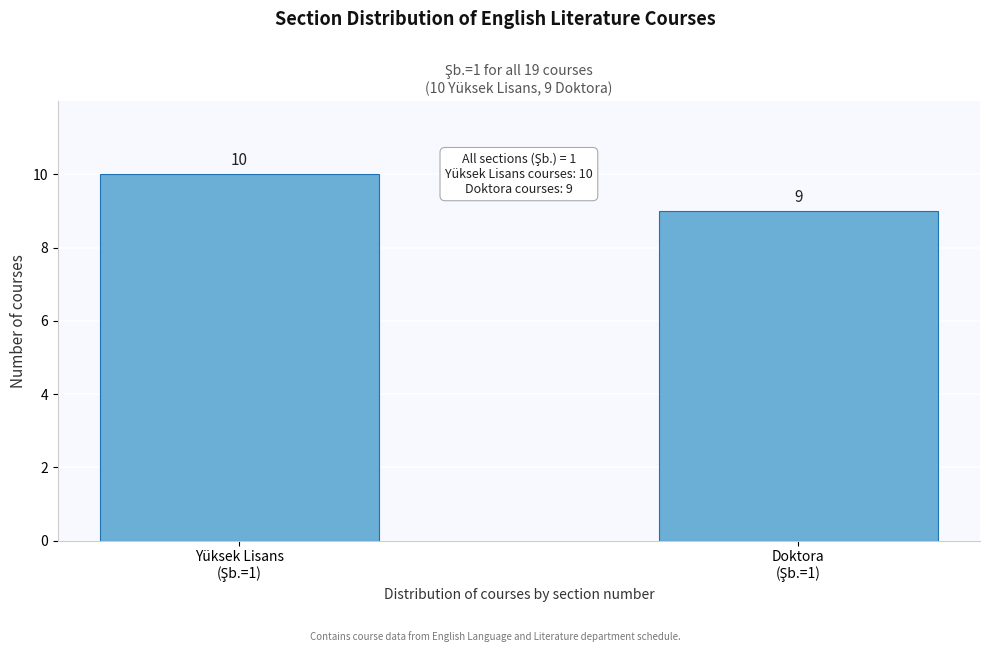

Reading right to left, extract all data points from this chart.

9	10